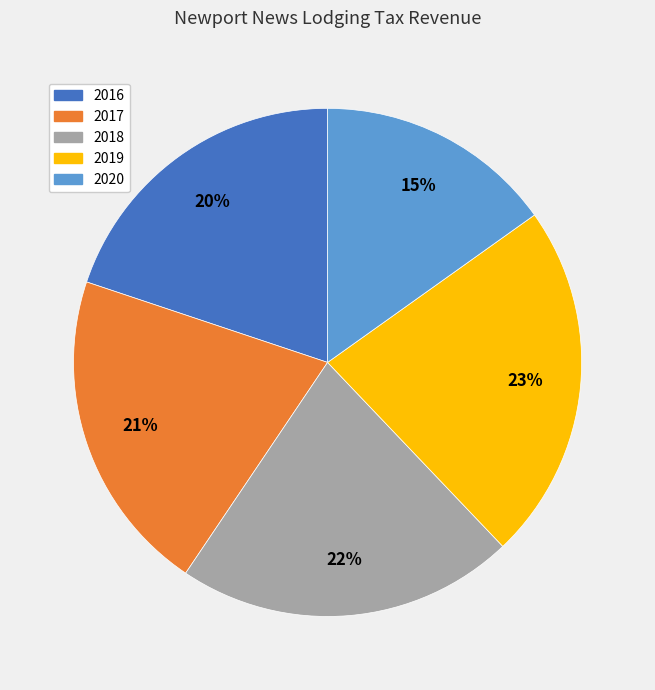

Is there a majority slice in this chart?

No